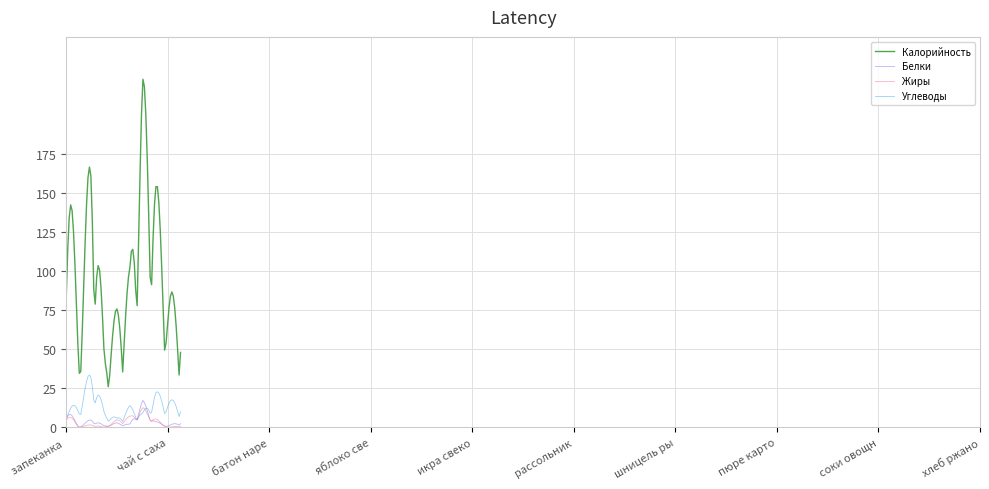

List the series in order of their peak value, lowest first.

Жиры, Белки, Углеводы, Калорийность